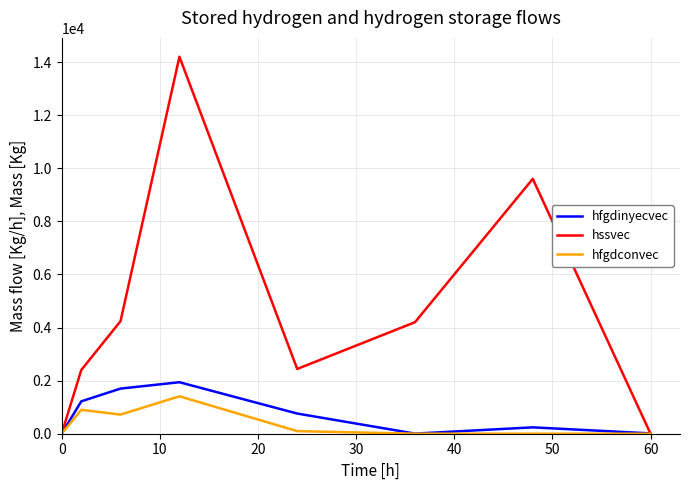

Which series has the largest total across all categories?

hssvec